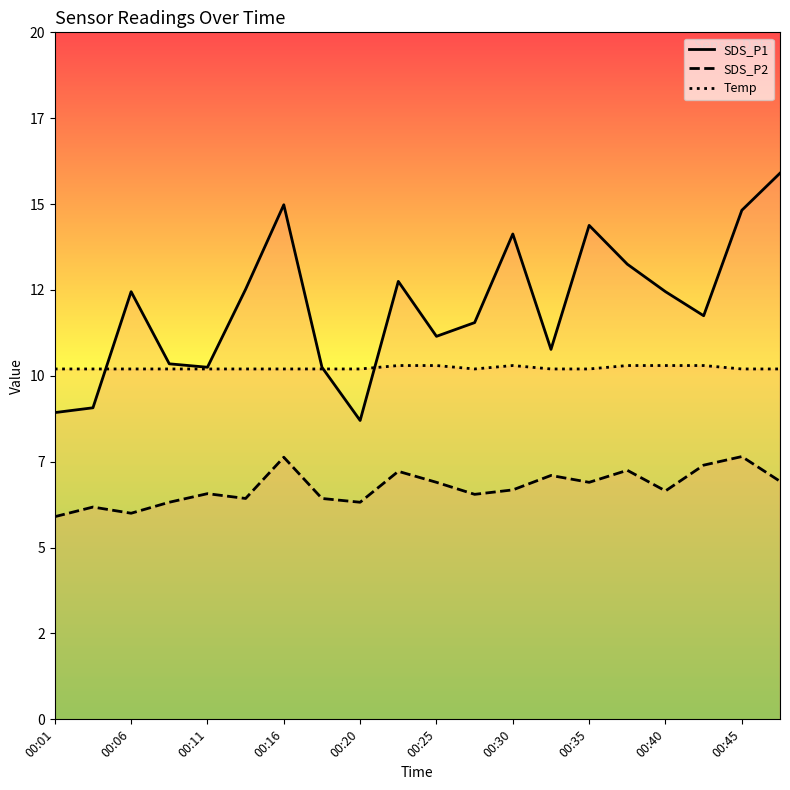

At which category does SDS_P1 reach its first local peak?

00:06